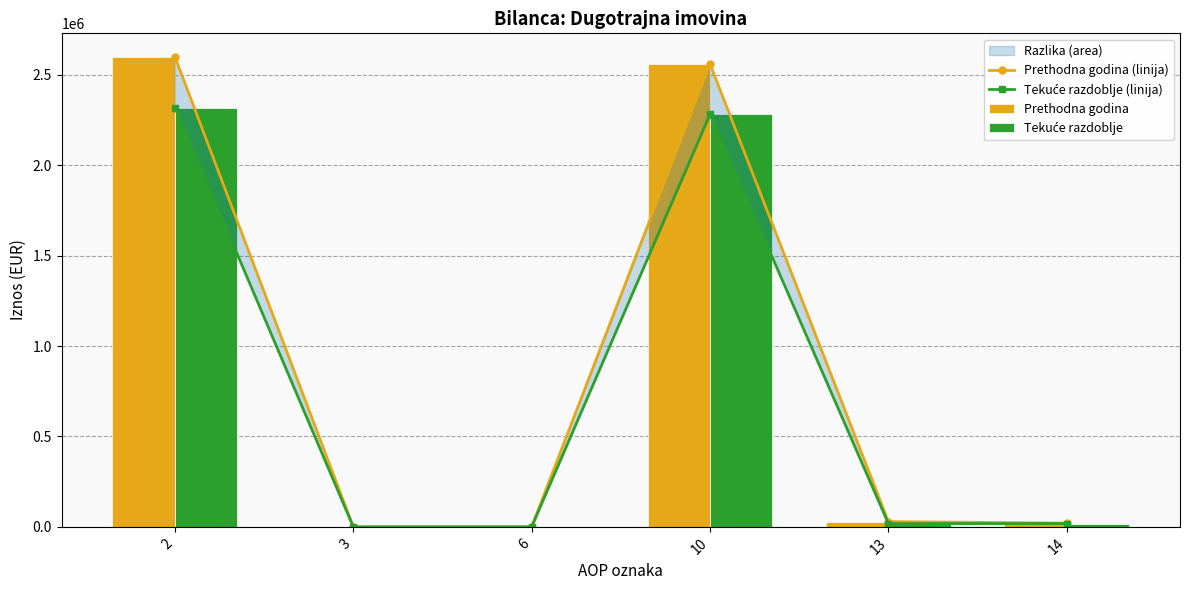

List the series in order of their peak value, highest first.

Prethodna godina (linija), Prethodna godina, Tekuće razdoblje (linija), Tekuće razdoblje